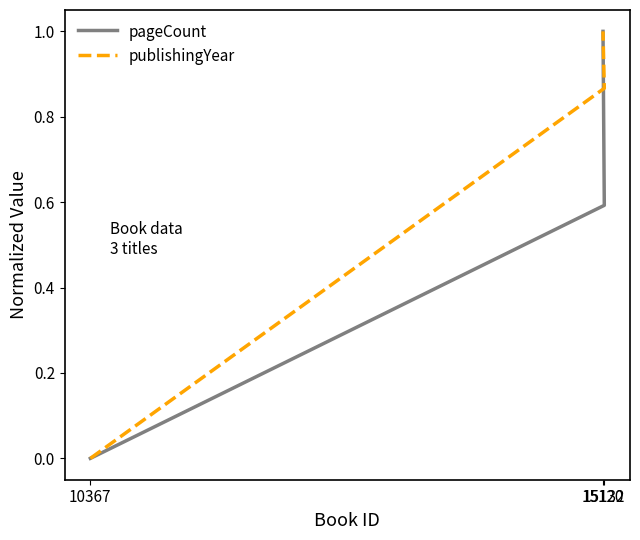

List the labels in order of publishingYear value, largest first.

15120, 15132, 10367